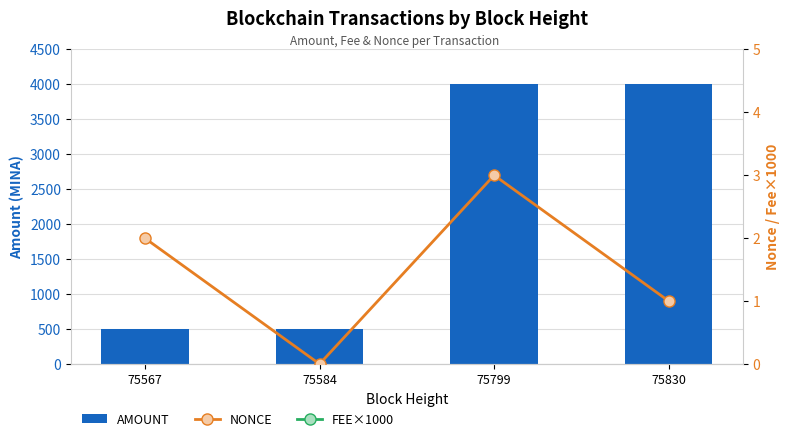

At which label does AMOUNT reach its minimum?

75584